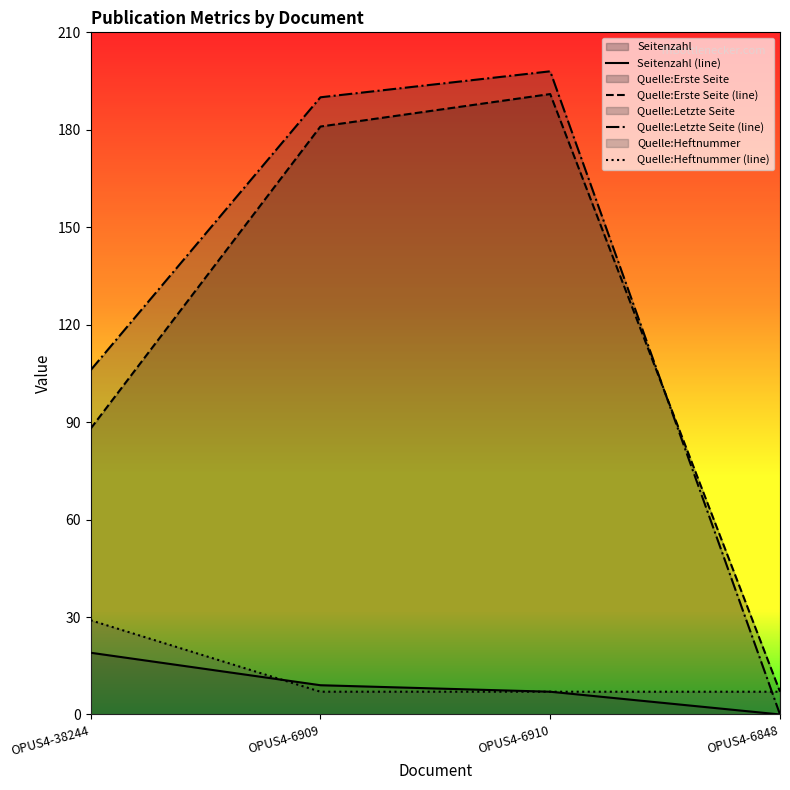

At which category is the sum across all series the highest?

OPUS4-6910